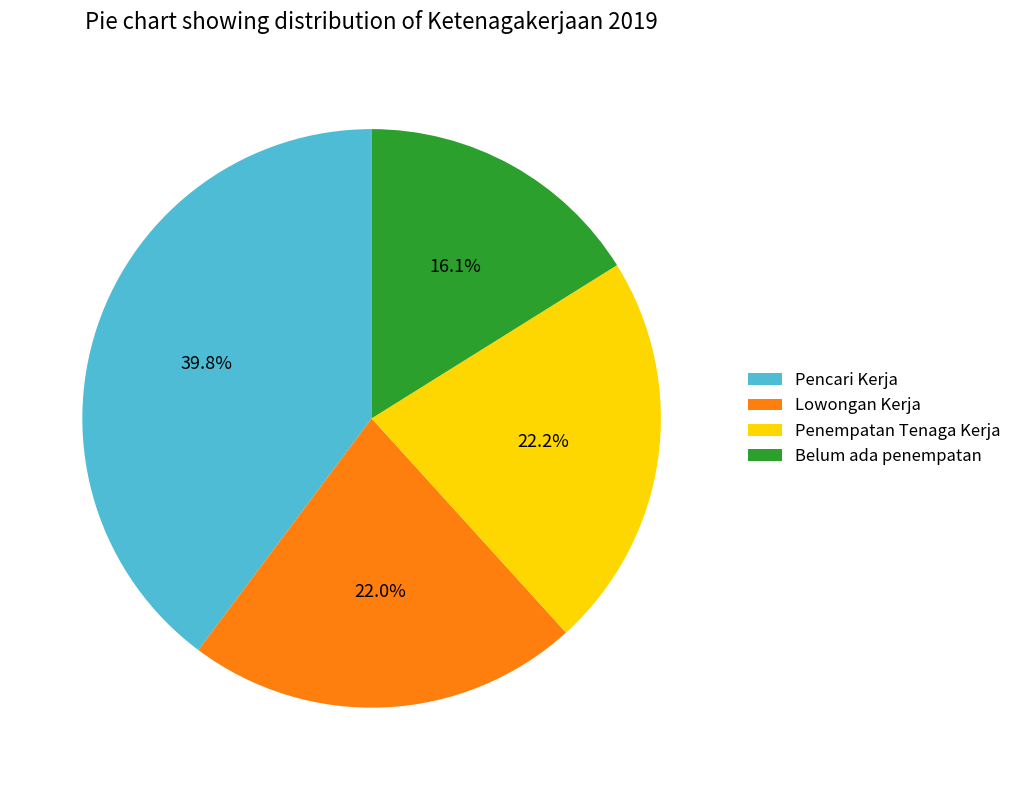

To the nearest percent, what is the average slice percentage?

25%